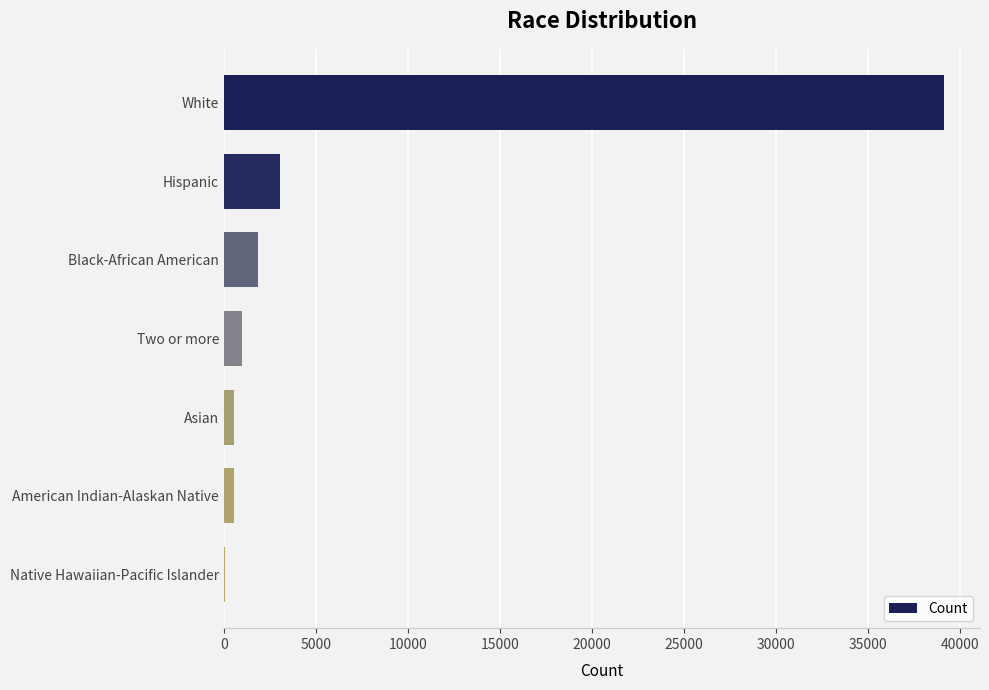

What is the sum of all values?

46185